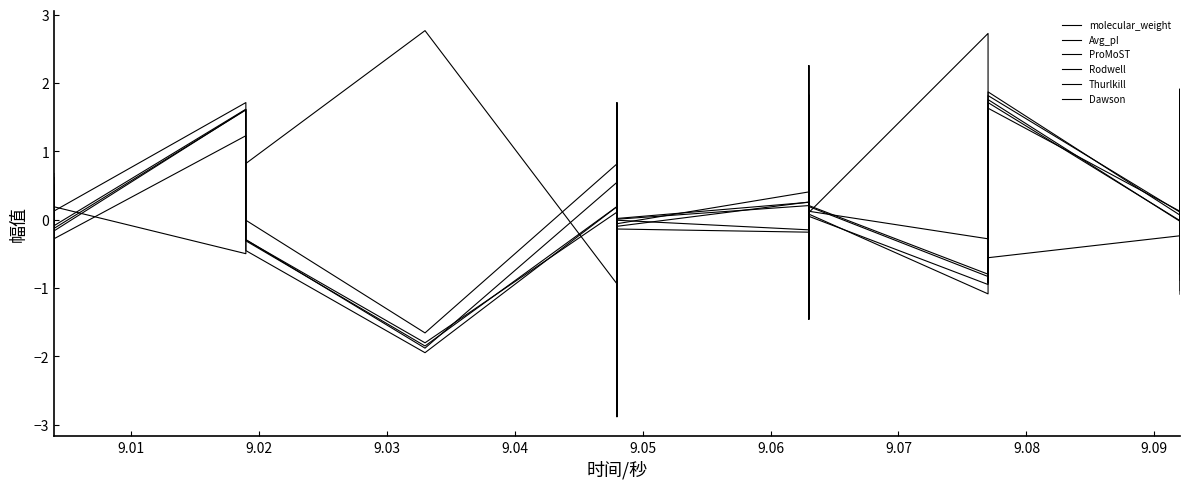

How many values in Dawson are below zero?

17